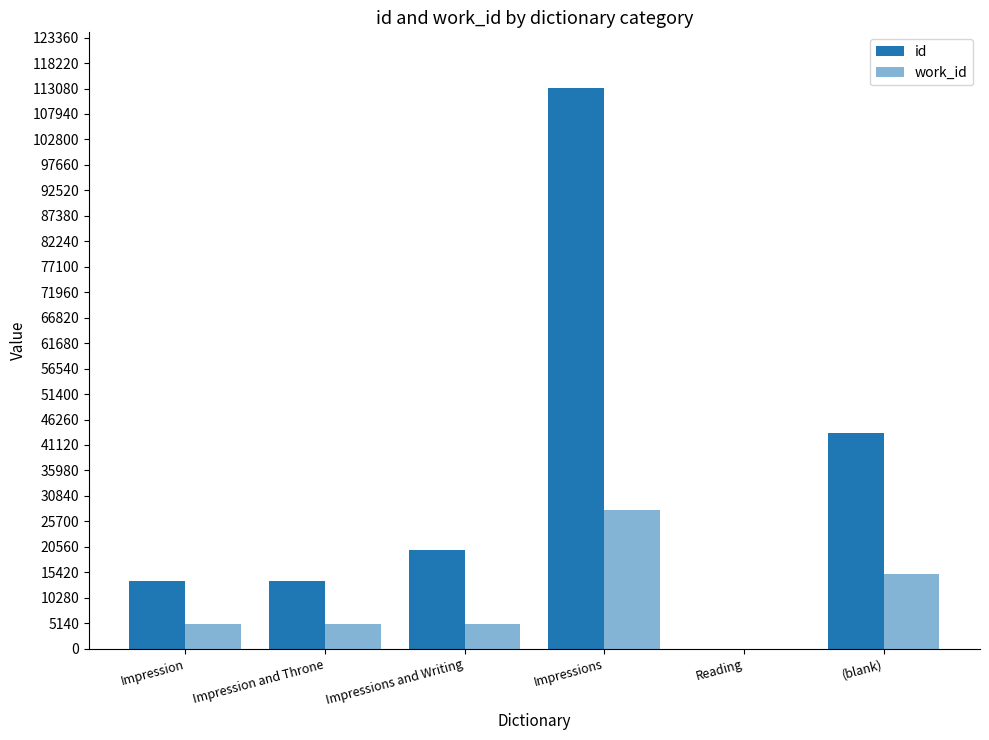

Reading left to right, extract all data points from this chart.

id: Impression=13664	Impression and Throne=13667	Impressions and Writing=19903	Impressions=113112	Reading=0	(blank)=43632
work_id: Impression=5081	Impression and Throne=5081	Impressions and Writing=5033	Impressions=27916	Reading=0	(blank)=15132